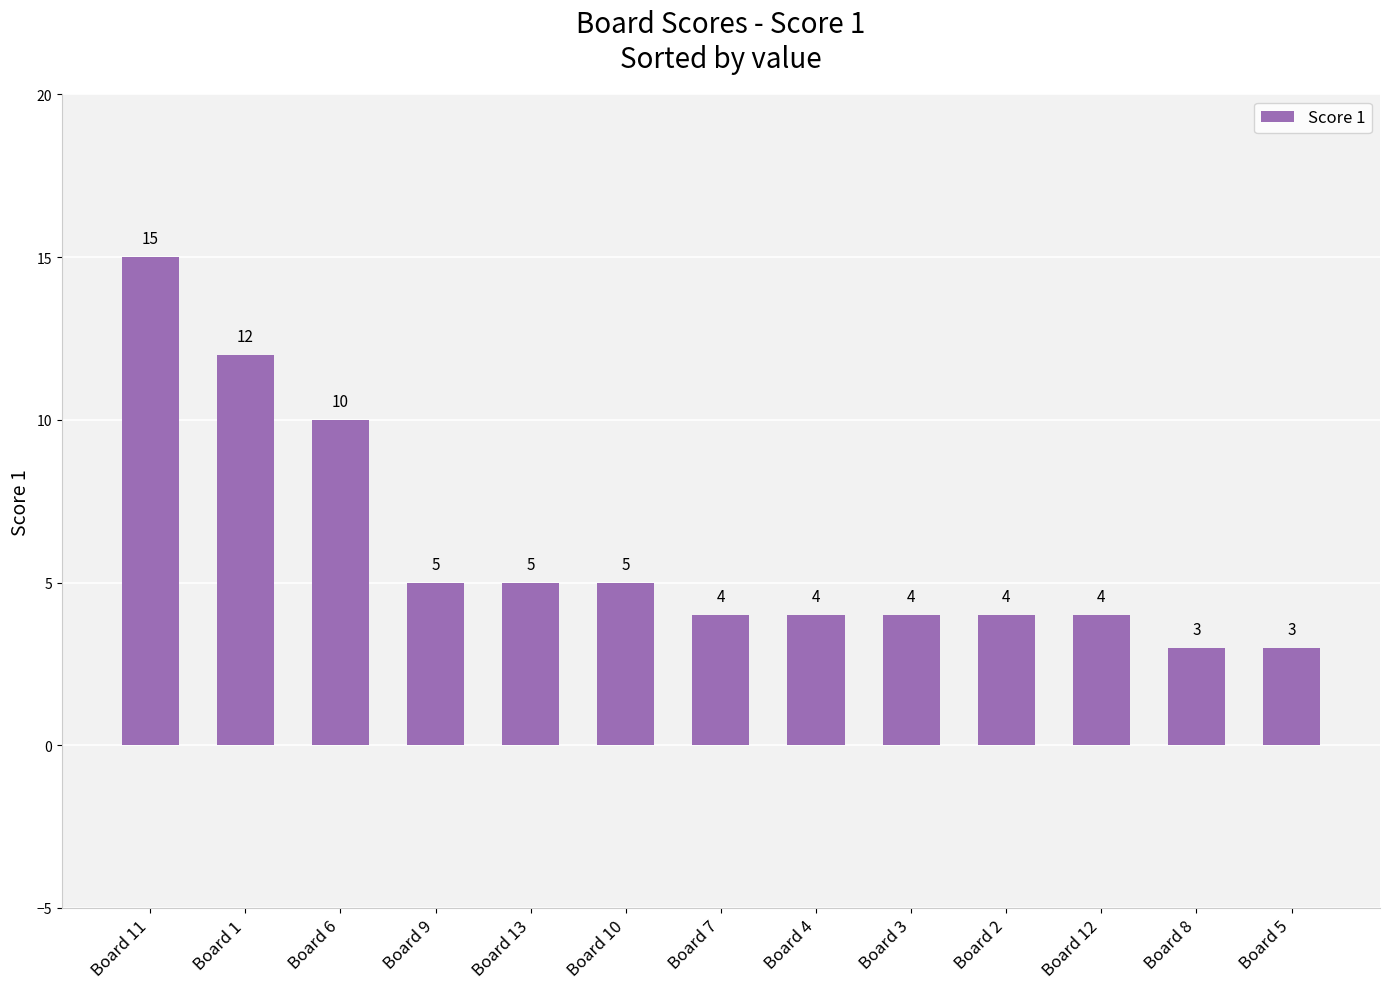

How many bars are there in total?

13